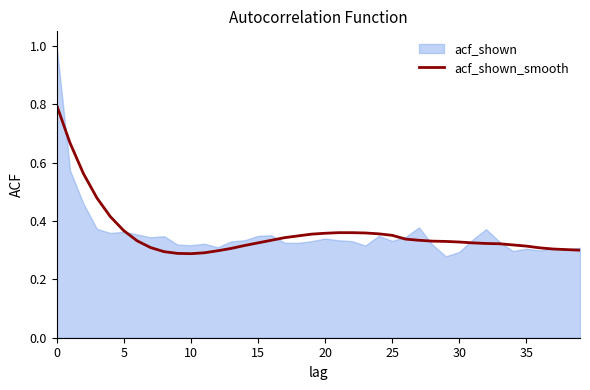

True or false: acf_shown_smooth has a value of 0.2 at 15.

False